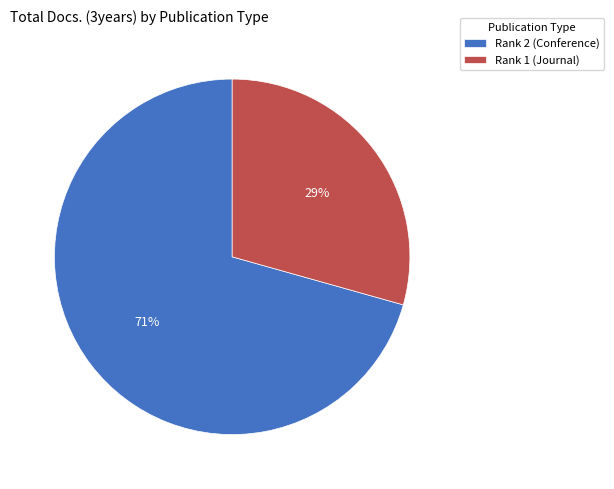

Does Rank 2 (Conference) represent more than half of the total?

Yes